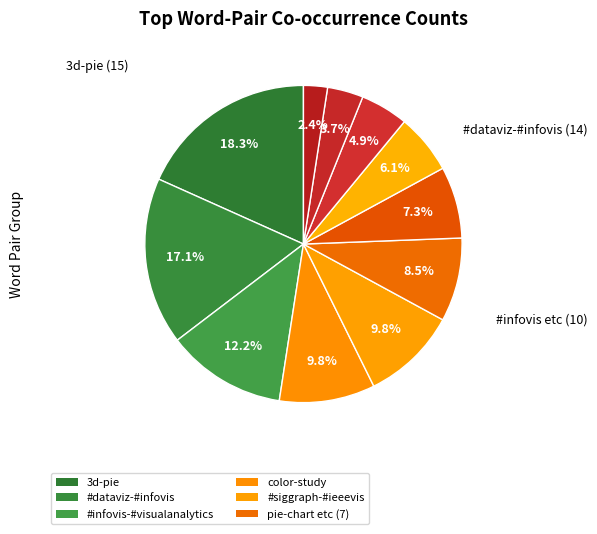

What is the largest slice in the pie chart?

Count 15